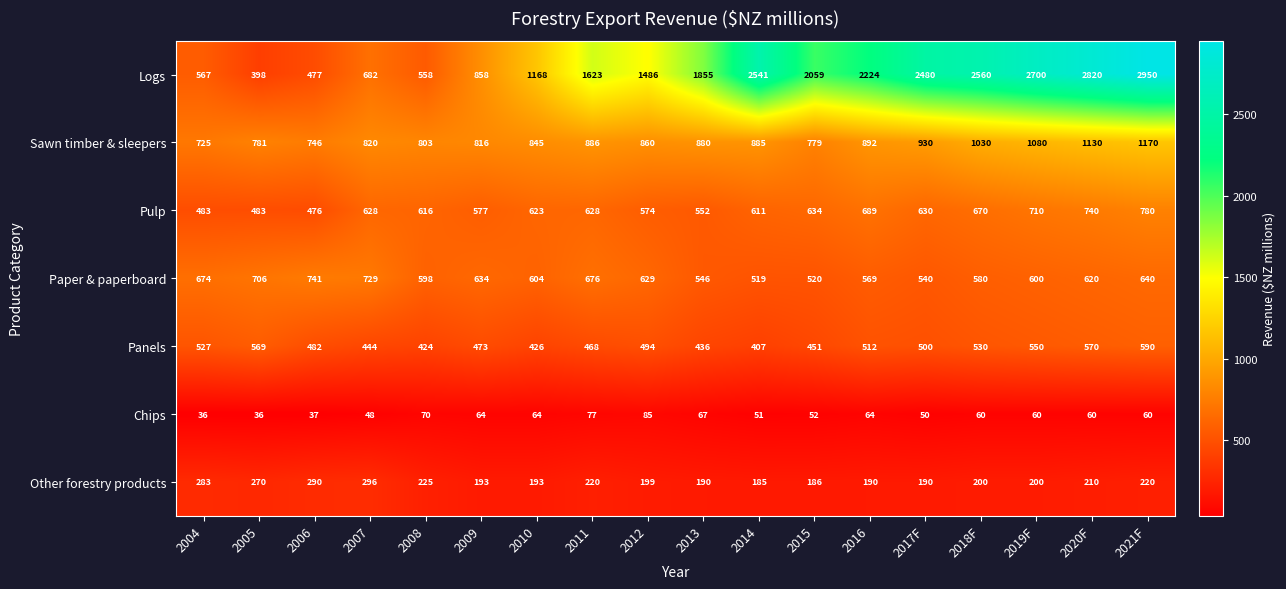

Count the number of data series in this chart.

7